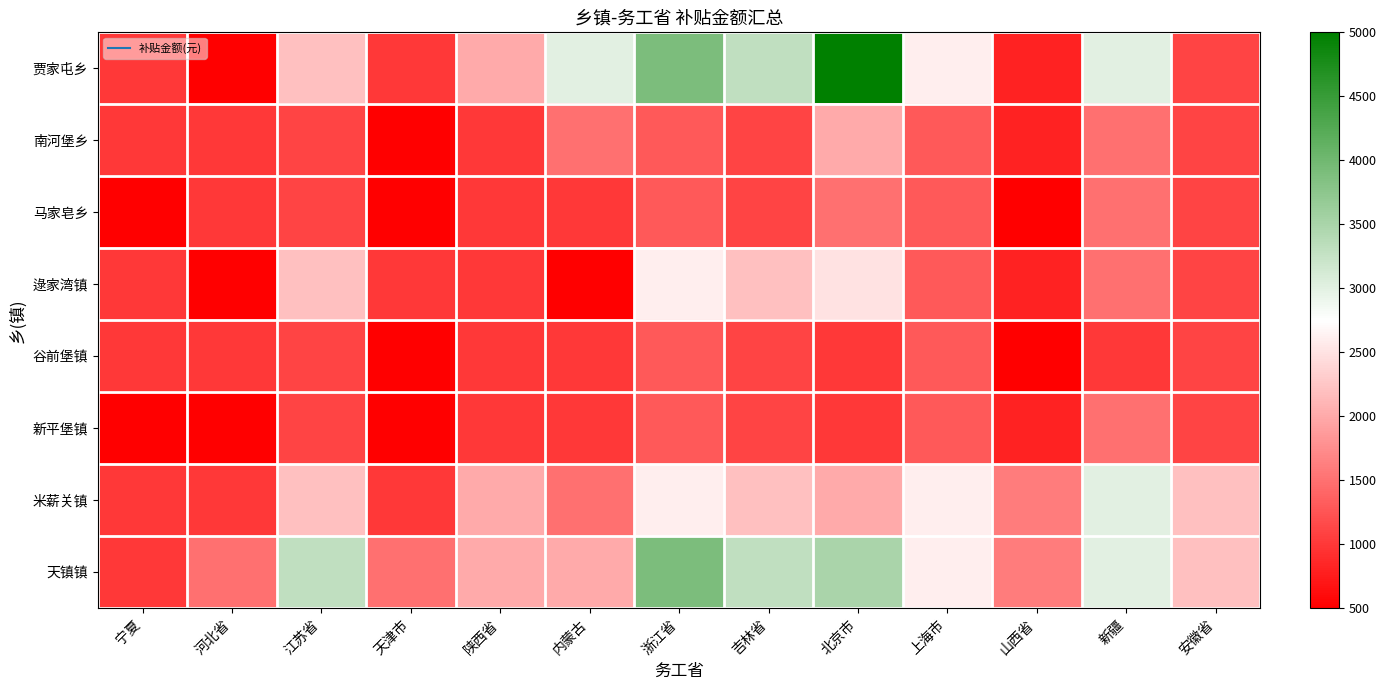

Reading right to left, extract all data points from this chart.

贾家屯乡: 安徽省=1100	新疆=3000	山西省=800	上海市=2600	北京市=5000	吉林省=3300	浙江省=3900	内蒙古=3000	陕西省=2000	天津市=1000	江苏省=2200	河北省=500	宁夏=1000
南河堡乡: 安徽省=1100	新疆=1500	山西省=800	上海市=1300	北京市=2000	吉林省=1100	浙江省=1300	内蒙古=1500	陕西省=1000	天津市=500	江苏省=1100	河北省=1000	宁夏=1000
马家皂乡: 安徽省=1100	新疆=1500	山西省=500	上海市=1300	北京市=1500	吉林省=1100	浙江省=1300	内蒙古=1000	陕西省=1000	天津市=500	江苏省=1100	河北省=1000	宁夏=500
逯家湾镇: 安徽省=1100	新疆=1500	山西省=800	上海市=1300	北京市=2500	吉林省=2200	浙江省=2600	内蒙古=500	陕西省=1000	天津市=1000	江苏省=2200	河北省=500	宁夏=1000
谷前堡镇: 安徽省=1100	新疆=1000	山西省=500	上海市=1300	北京市=1000	吉林省=1100	浙江省=1300	内蒙古=1000	陕西省=1000	天津市=500	江苏省=1100	河北省=1000	宁夏=1000
新平堡镇: 安徽省=1100	新疆=1500	山西省=800	上海市=1300	北京市=1000	吉林省=1100	浙江省=1300	内蒙古=1000	陕西省=1000	天津市=500	江苏省=1100	河北省=500	宁夏=500
米薪关镇: 安徽省=2200	新疆=3000	山西省=1600	上海市=2600	北京市=2000	吉林省=2200	浙江省=2600	内蒙古=1500	陕西省=2000	天津市=1000	江苏省=2200	河北省=1000	宁夏=1000
天镇镇: 安徽省=2200	新疆=3000	山西省=1600	上海市=2600	北京市=3500	吉林省=3300	浙江省=3900	内蒙古=2000	陕西省=2000	天津市=1500	江苏省=3300	河北省=1500	宁夏=1000